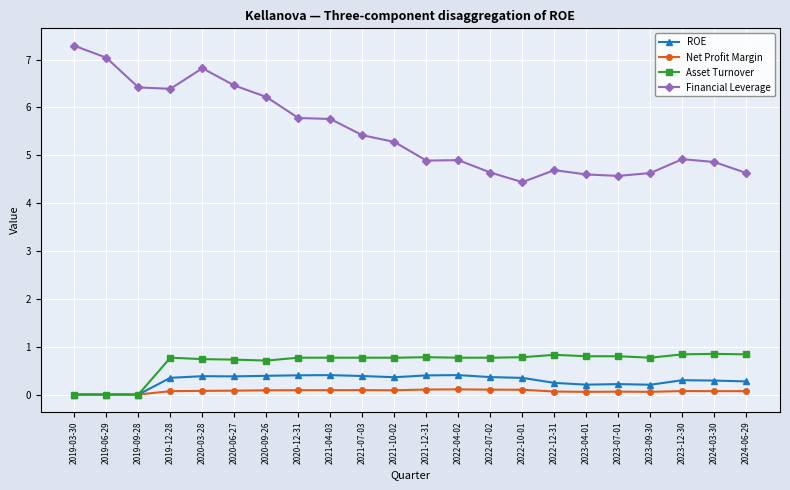

Where is the first local maximum for Financial Leverage?

2020-03-28